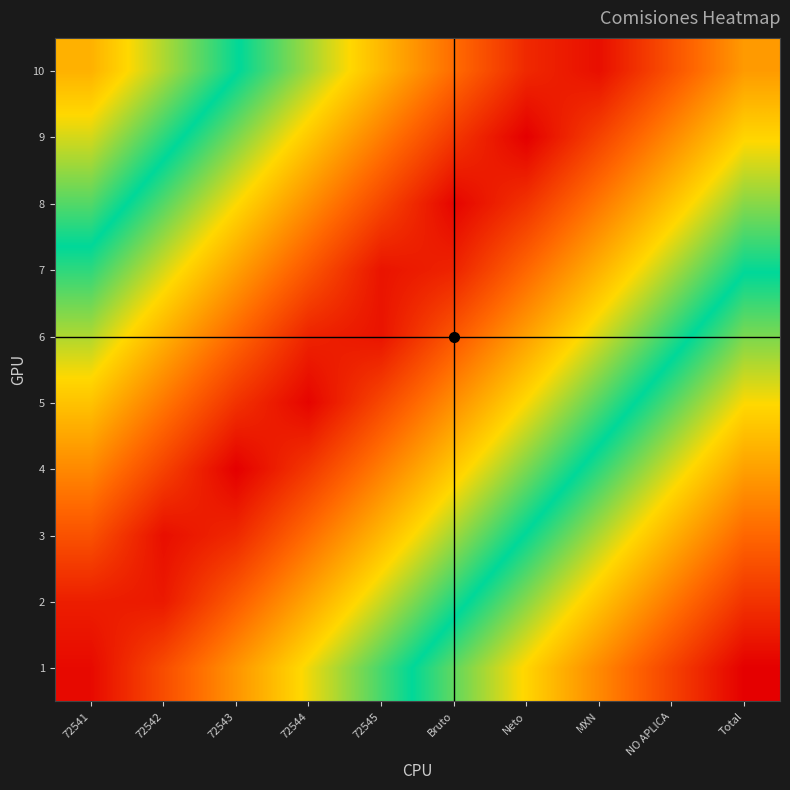

Rank the series at 72542 from lowest to highest value.

3, 2, 4, 1, 5, 6, 7, 8, 9, 10